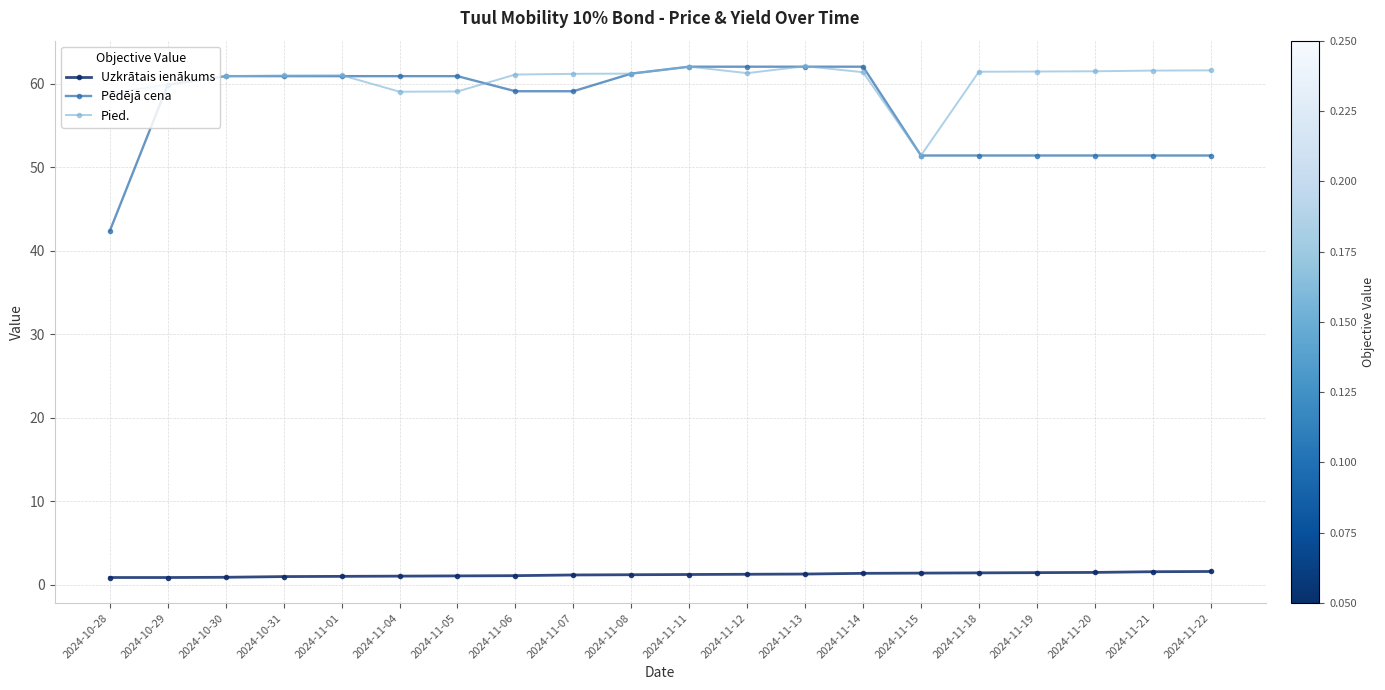

True or false: Pied. and Uzkrātais ienākums intersect in this chart.

False